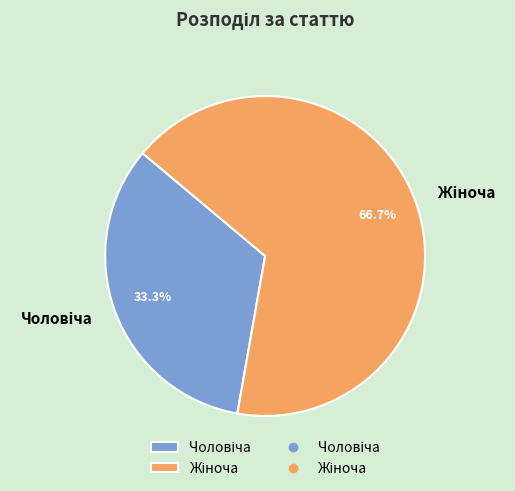

Is there a majority slice in this chart?

Yes